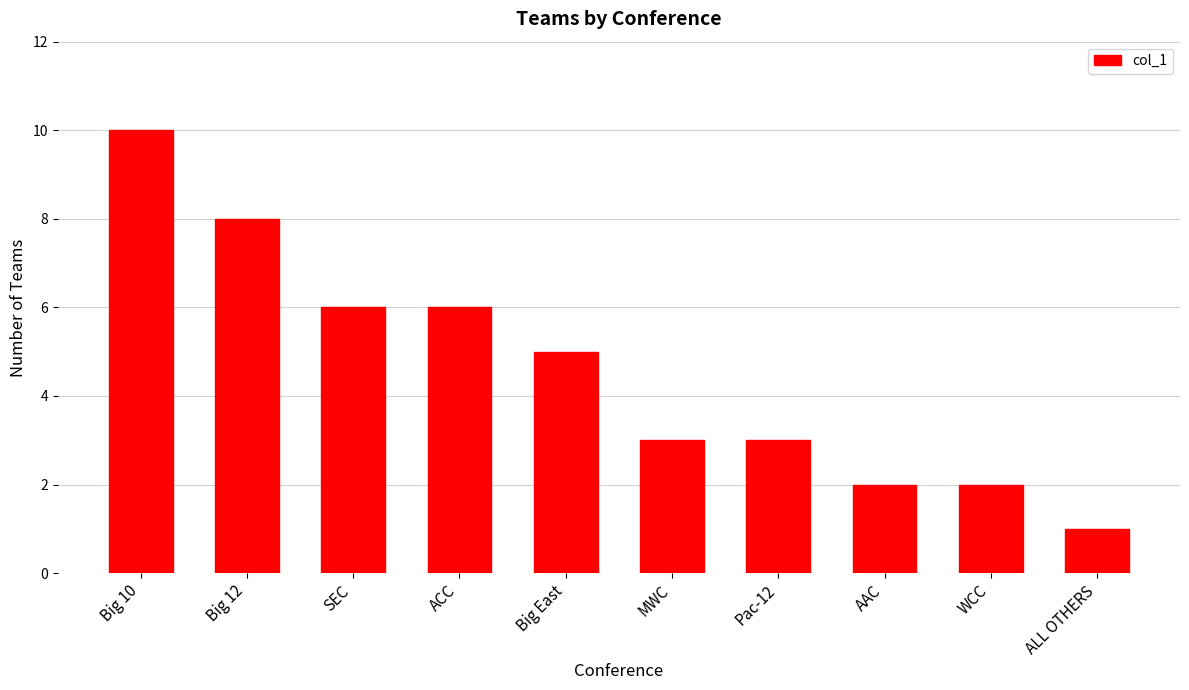

Are the bars horizontal?

No